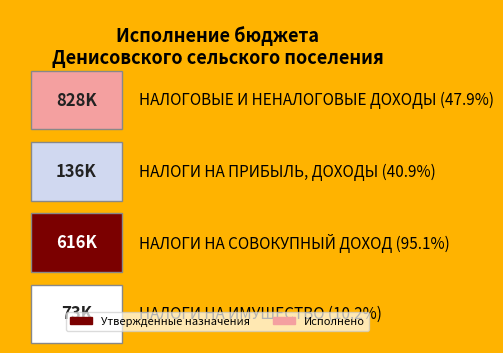

At which label is Утвержденные бюджетные назначения closest to 1032150?

НАЛОГИ НА
ИМУЩЕСТВО